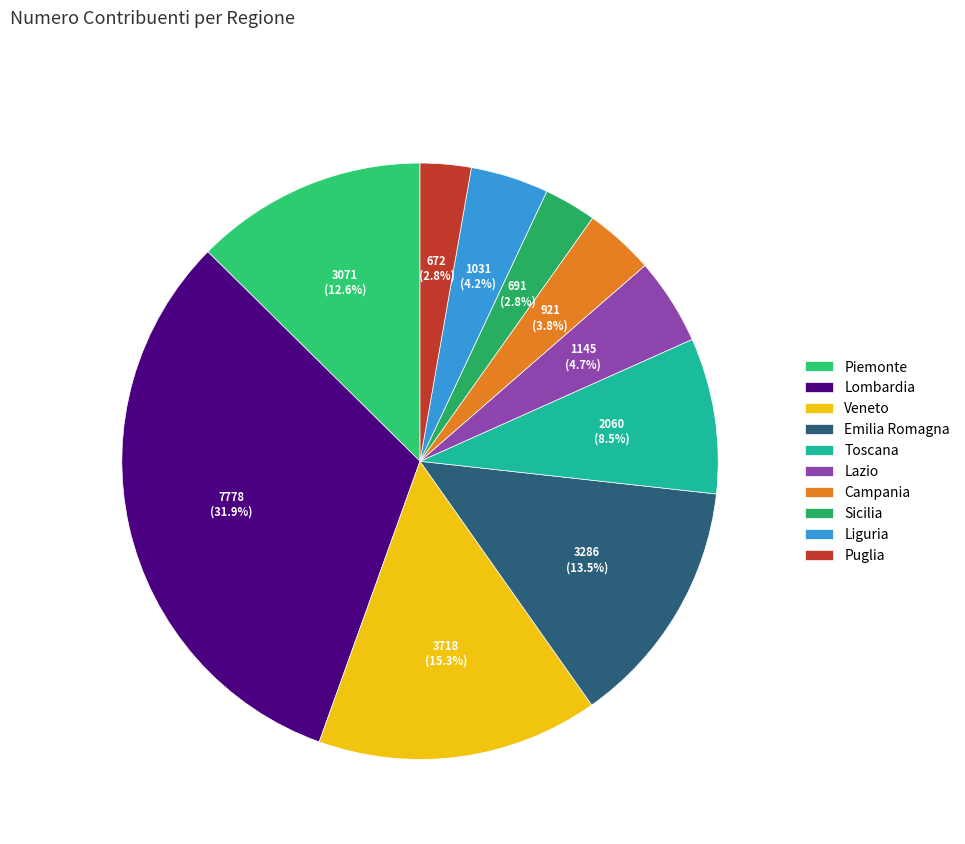

Rank the categories by value from highest to lowest.

Lombardia, Veneto, Emilia Romagna, Piemonte, Toscana, Lazio, Liguria, Campania, Sicilia, Puglia